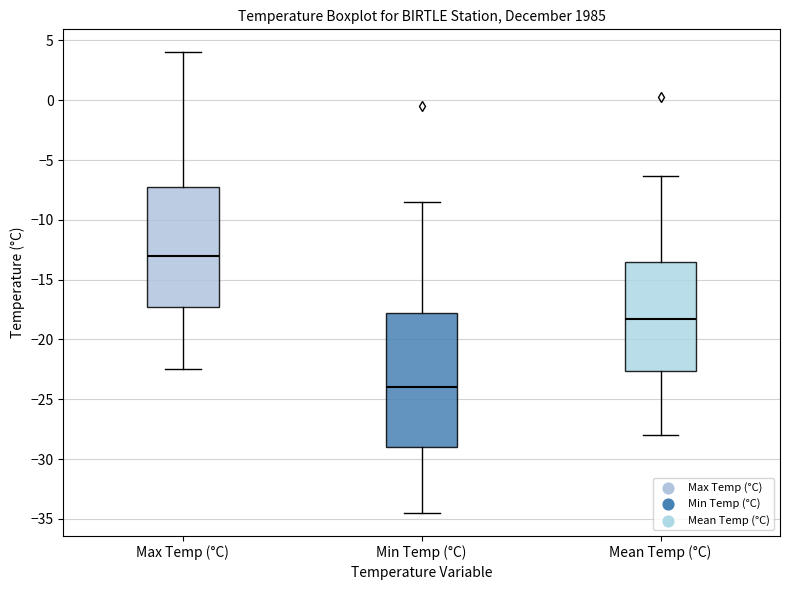

Reading left to right, read every box against the y-axis: the position of its median line, the range the box covers, and the ends of its whiskers. The values are not printed on the chart, so give them approximately, as read against the axis.

Max Temp (°C): median -13.0, box -17.0 to -7.0, whiskers -22.5 to 4.0
Min Temp (°C): median -24.0, box -29.0 to -17.5, whiskers -34.5 to -8.5
Mean Temp (°C): median -18.5, box -22.5 to -13.5, whiskers -28.0 to -6.5